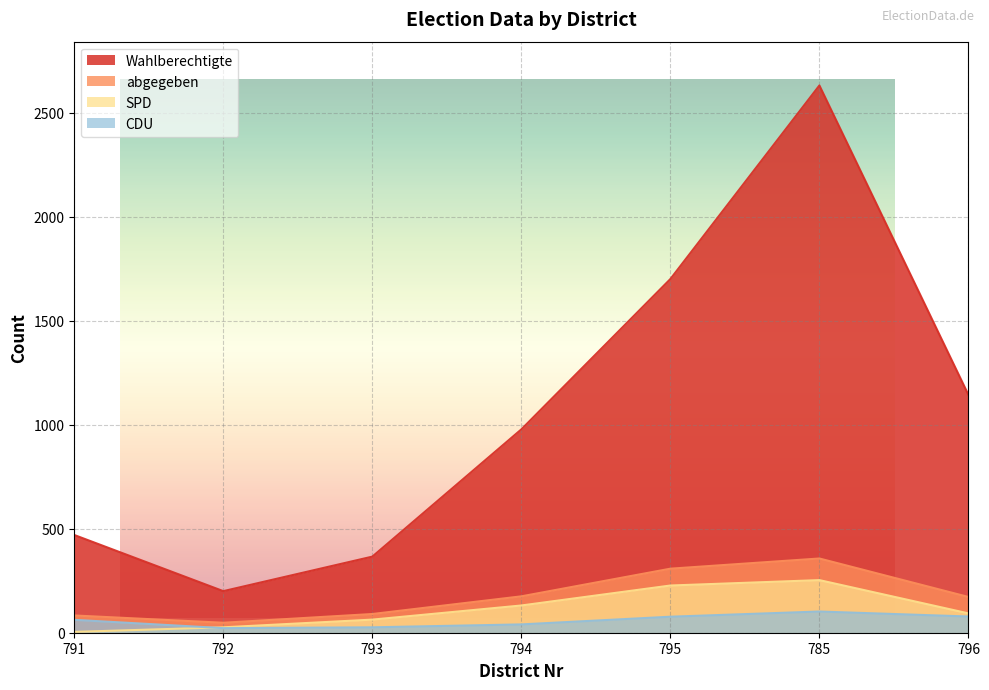

What is the sum of all abgegeben values?

1233